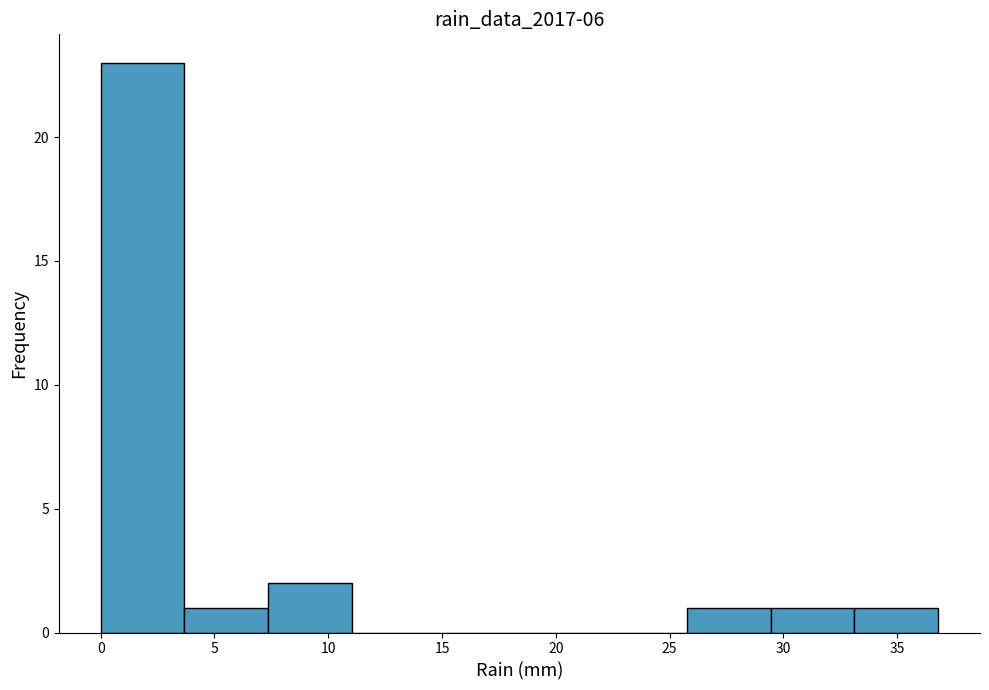

Reading left to right, transcribe this chart: for each bar, give the range it covers on the x-axis and its height. Neither the bar edges nor the heights are printed on the chart, so give them approximately, as read against the axes.

0.0 to 3.5: 23
3.5 to 7.5: 1
7.5 to 11.0: 2
11.0 to 14.5: 0
14.5 to 18.5: 0
18.5 to 22.0: 0
22.0 to 26.0: 0
26.0 to 29.5: 1
29.5 to 33.0: 1
33.0 to 37.0: 1